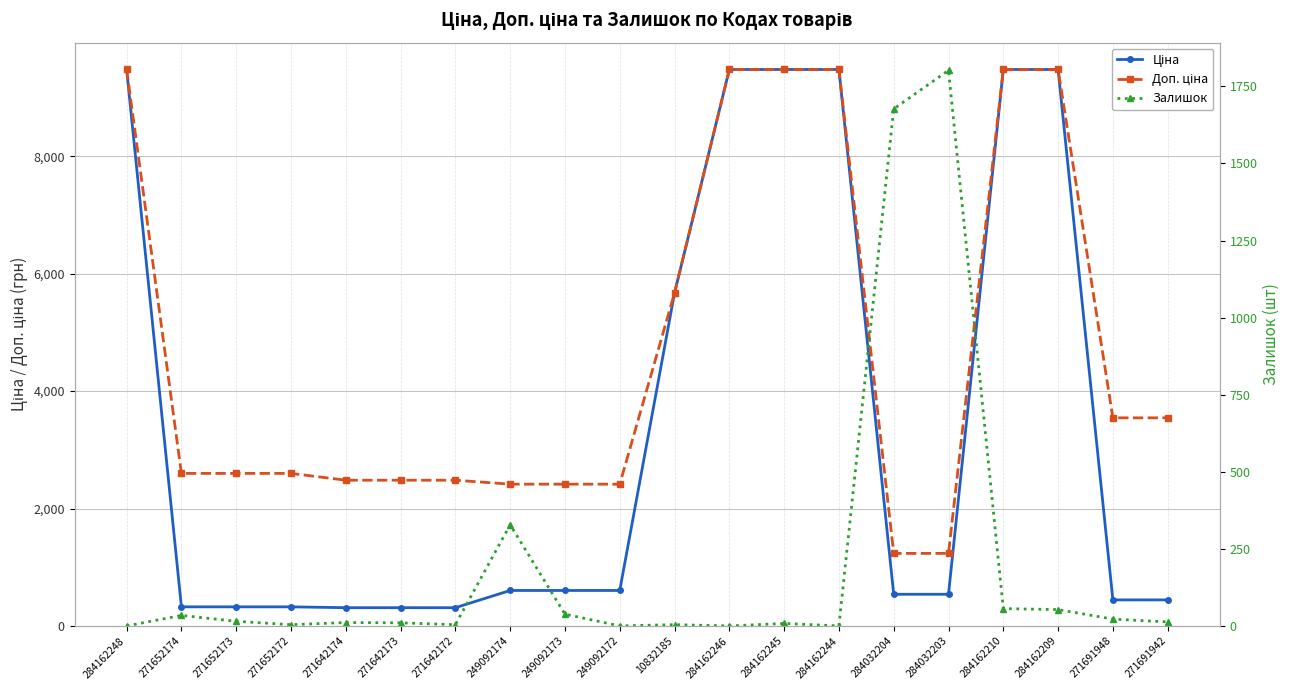

What is the difference between the second highest and minimum values in the Ціна series?

9169.8